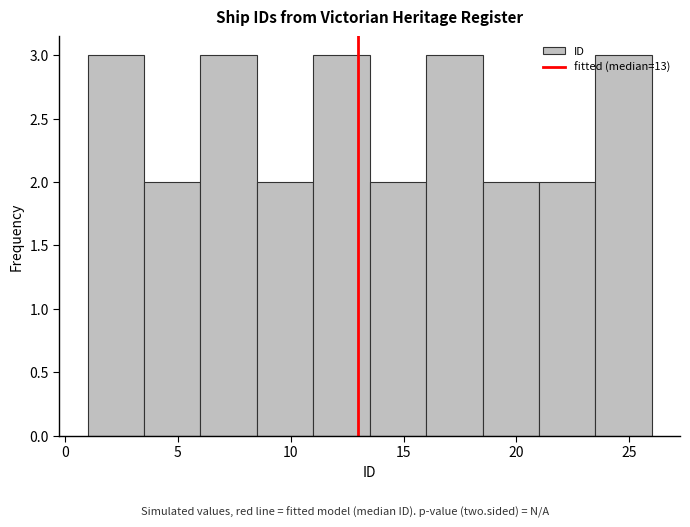

Reading left to right, list every bar in this chart as the range it spans on the x-axis followed by its height. The values are not printed on the chart, so give them approximately, as read against the axis.

1.0 to 3.5: 3
3.5 to 6.0: 2
6.0 to 8.5: 3
8.5 to 11.0: 2
11.0 to 13.5: 3
13.5 to 16.0: 2
16.0 to 18.5: 3
18.5 to 21.0: 2
21.0 to 23.5: 2
23.5 to 26.0: 3